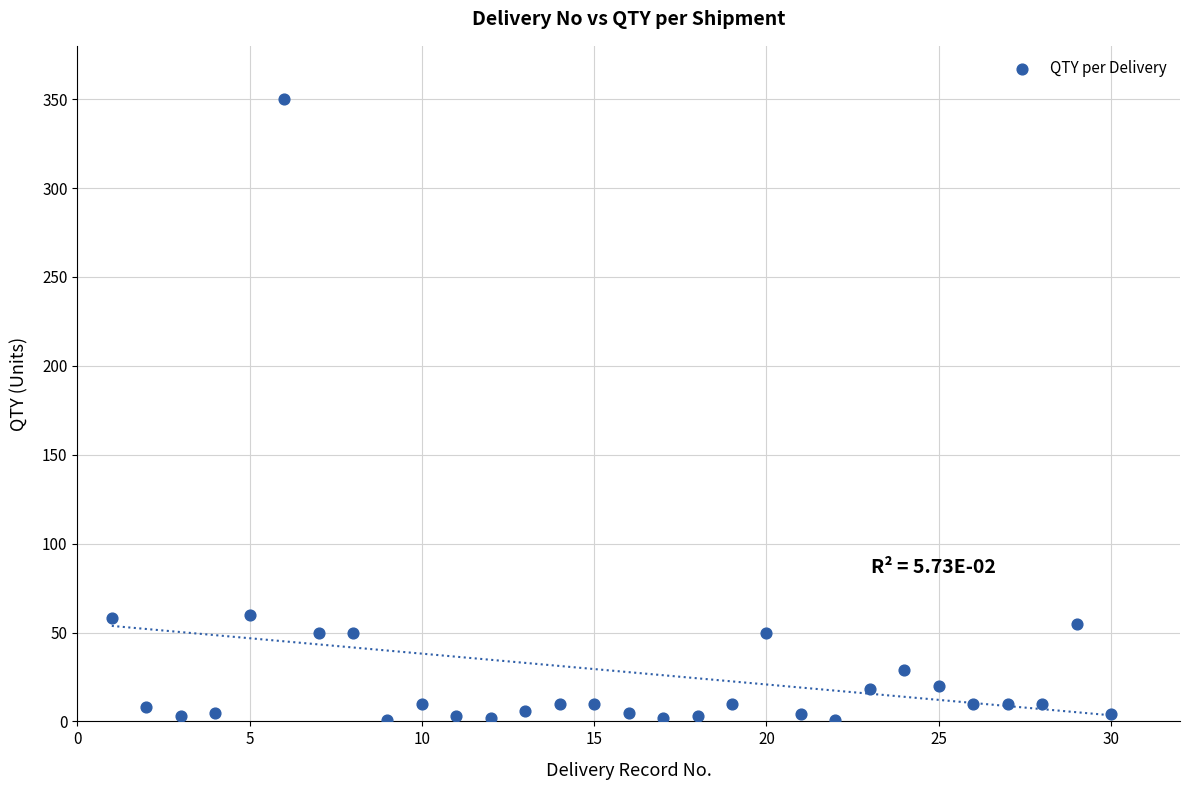

What is the range of Y values (max minus min)?

349